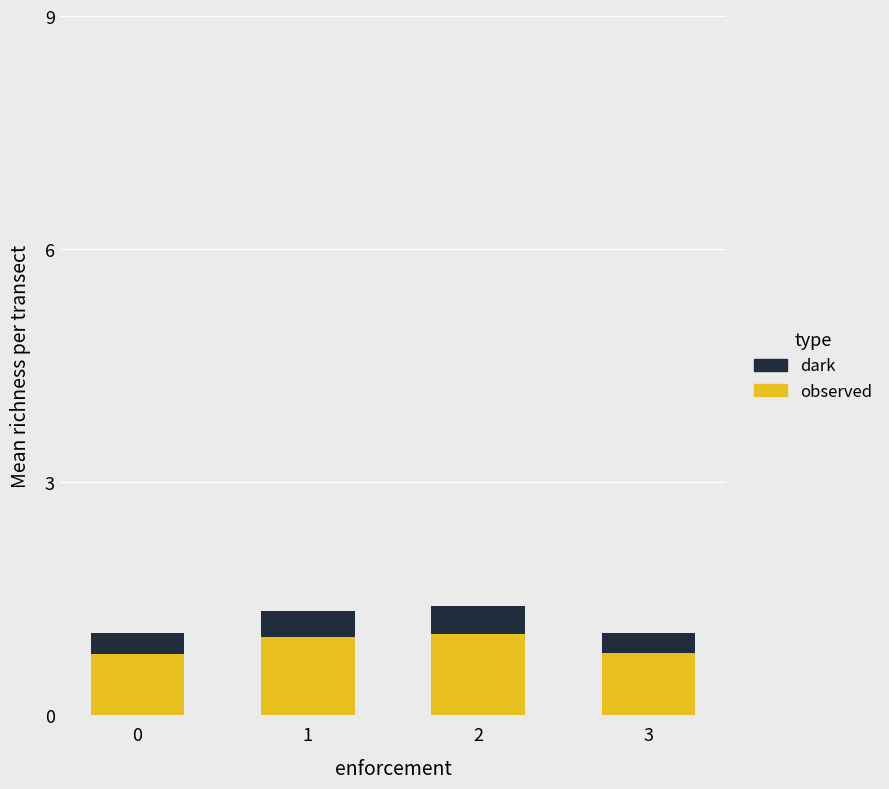

How many categories are shown in the chart?

4